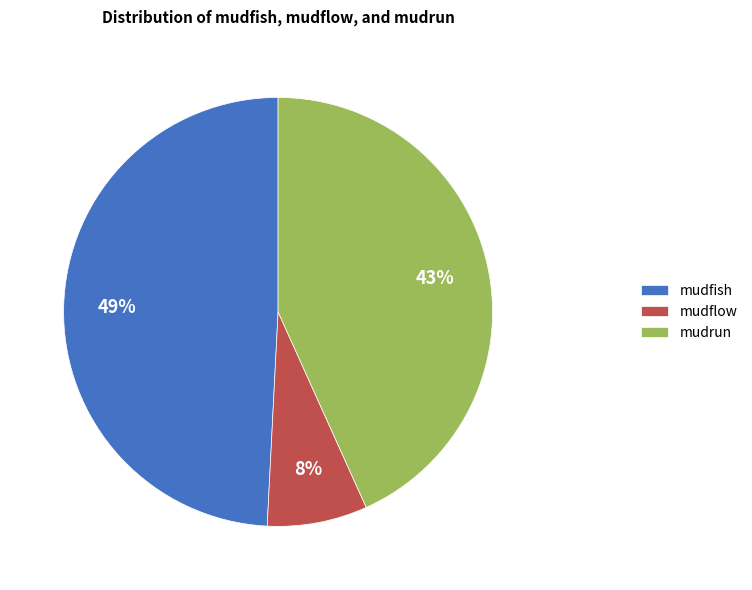

Approximately how many times larger is the value at mudfish compared to mudrun?

1.1